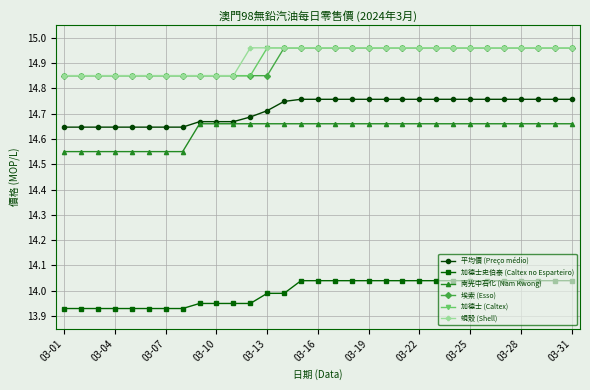

True or false: 加德士史伯泰 (Caltex no Esparteiro) and 平均價 (Preço médio) cross at least once.

False